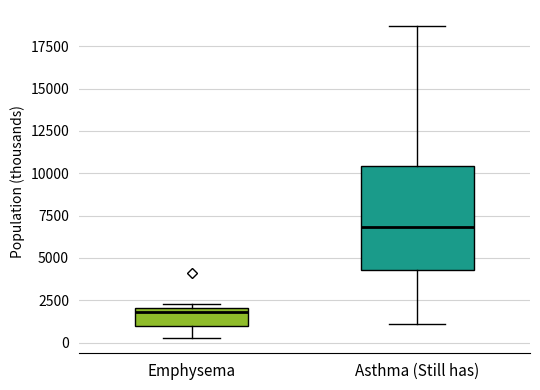

Which box's median line is the lowest?

Emphysema